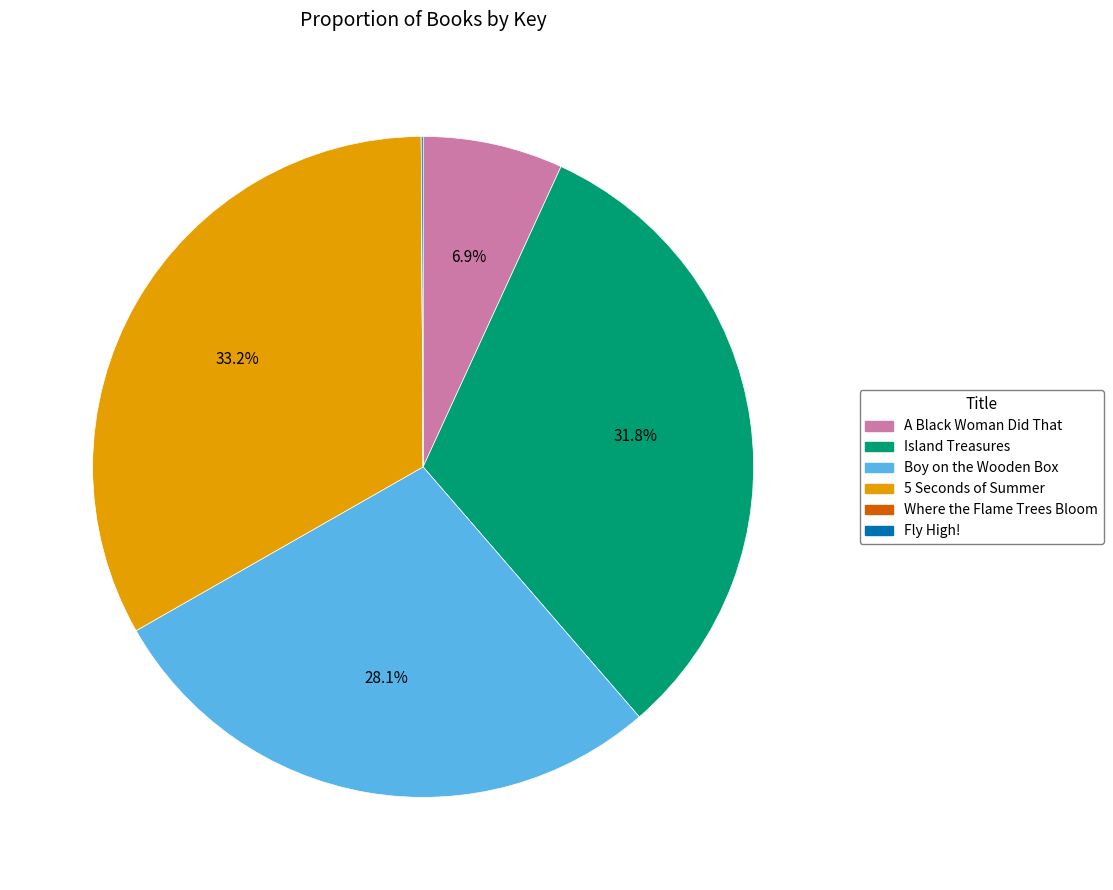

How much of the chart is everything except Boy on the Wooden Box?

71.9%